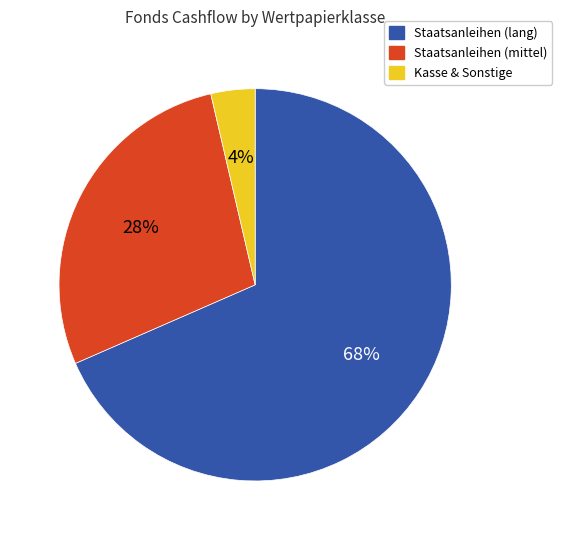

Is there any slice that represents more than half of the pie?

Yes